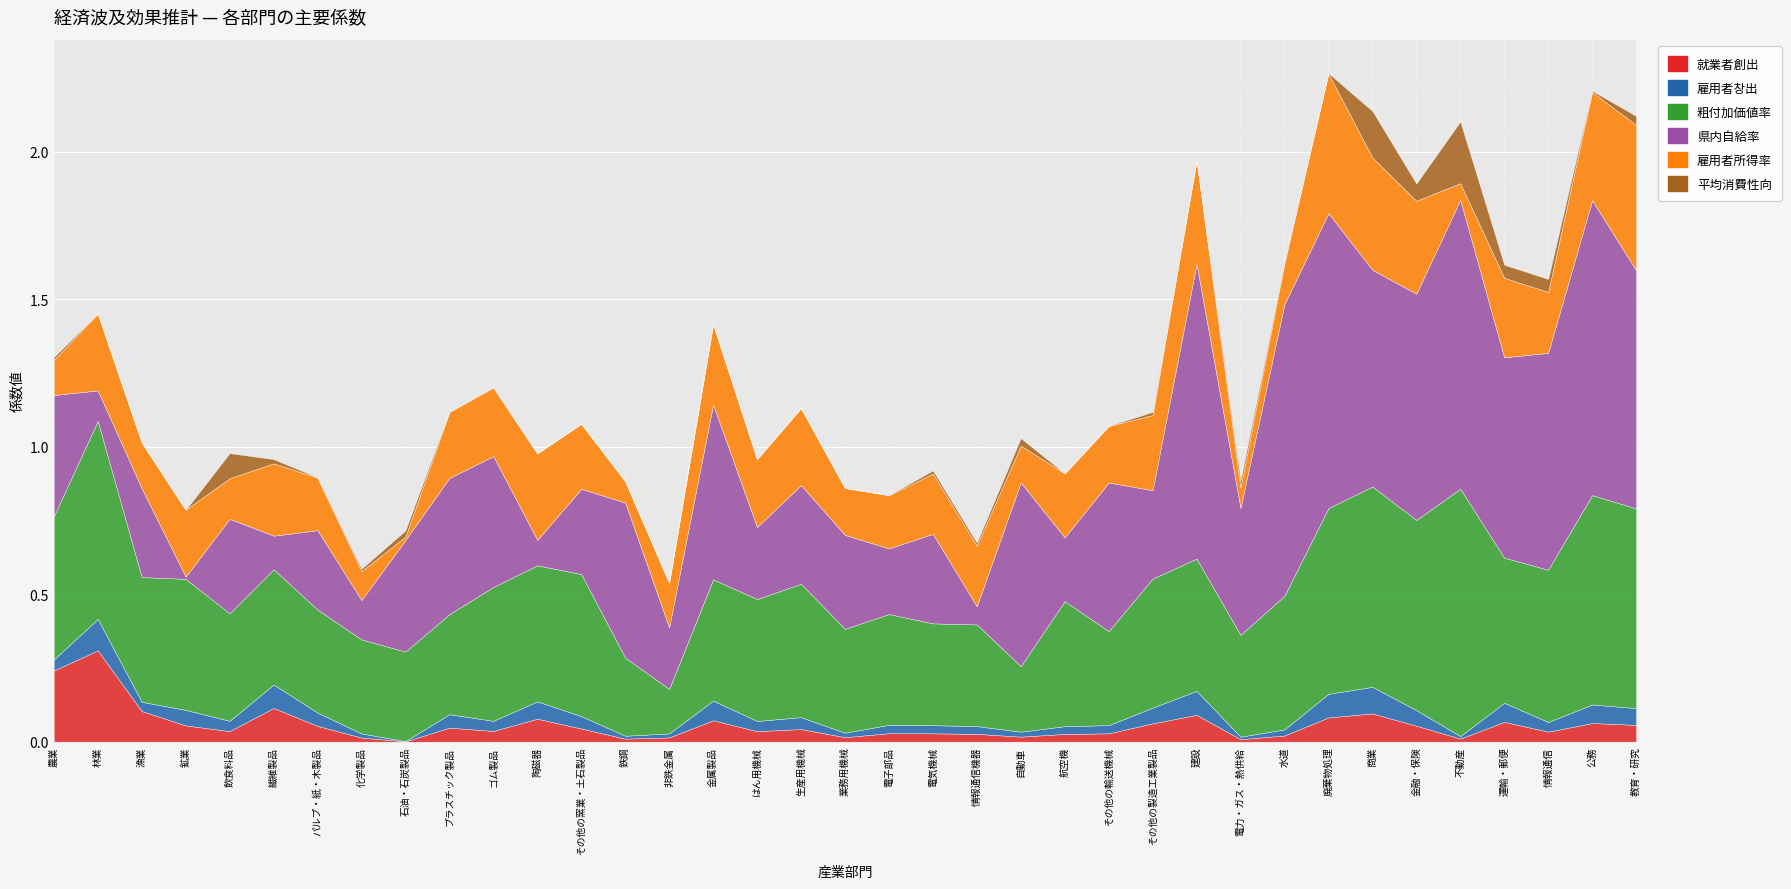

What is the difference between the maximum and minimum values in the 雇用者所得率 series?

0.5